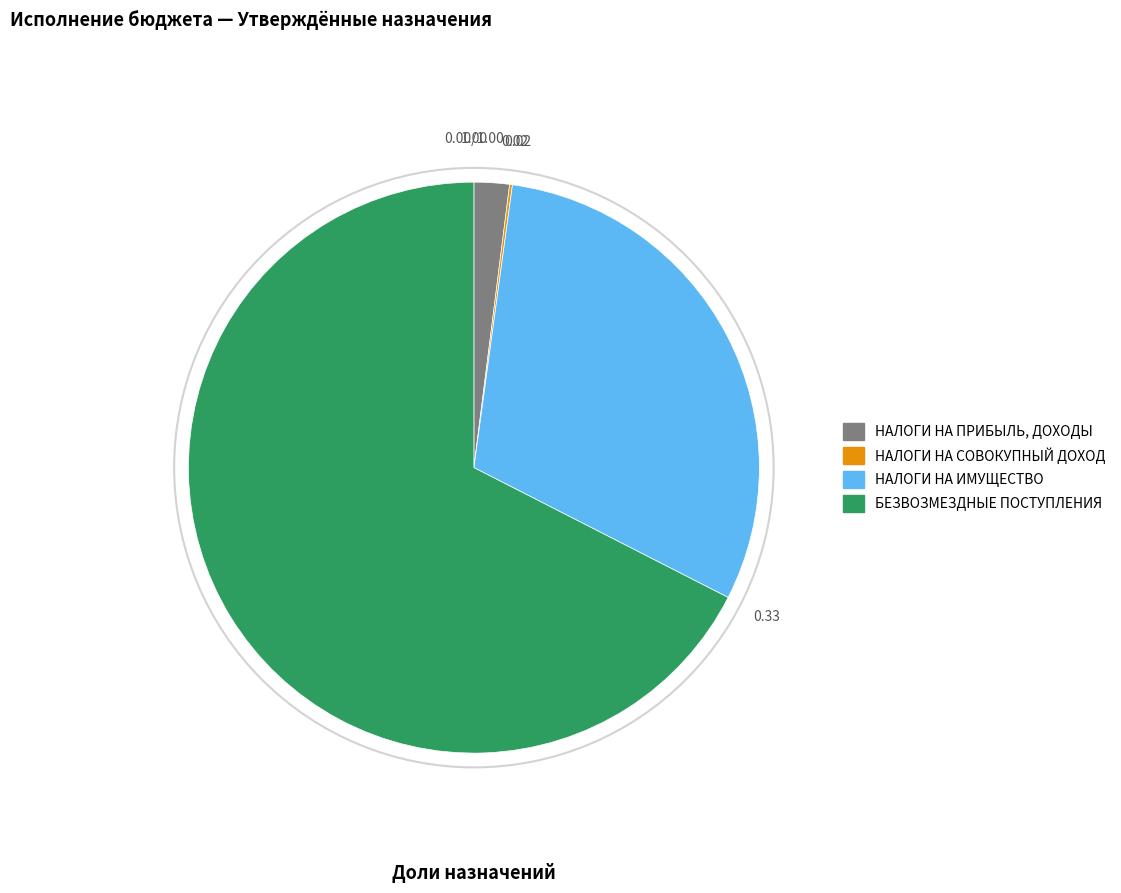

Approximately how many times larger is the value at НАЛОГИ НА ПРИБЫЛЬ, ДОХОДЫ compared to НАЛОГИ НА ИМУЩЕСТВО?

0.1